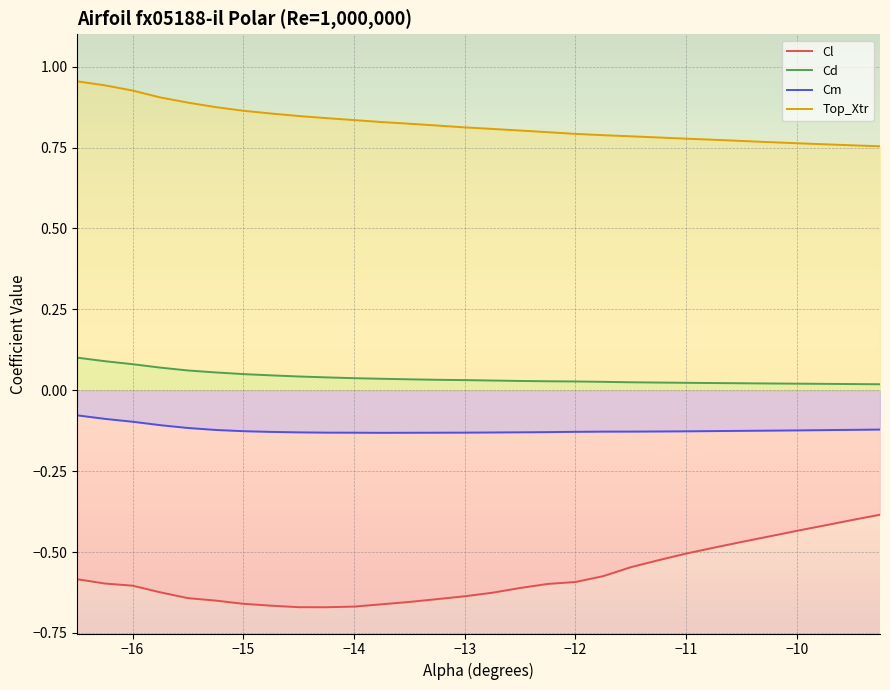

How many interior local valleys does the Cl series have?

1